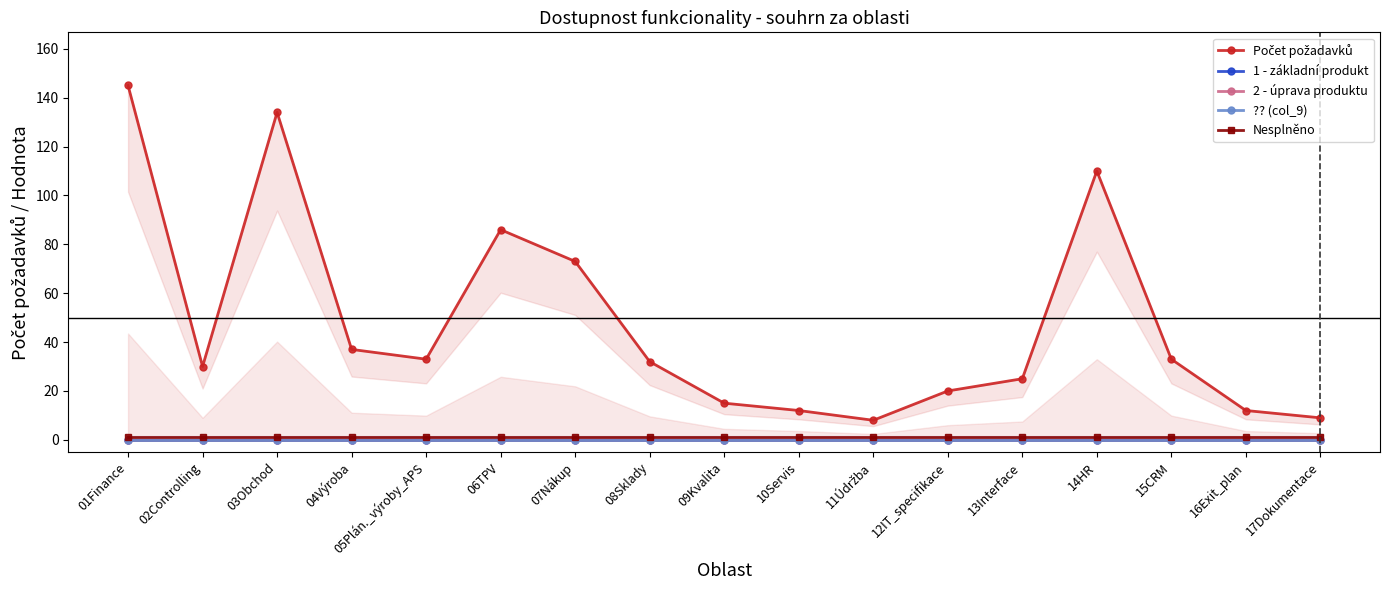

Which series has the largest total across all categories?

Počet požadavků